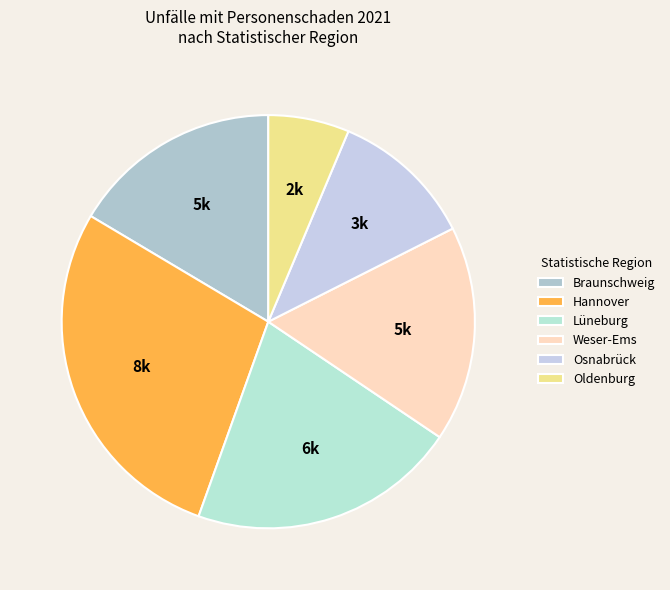

What is the ratio of the value at Osnabrück to the value at Oldenburg?

1.8